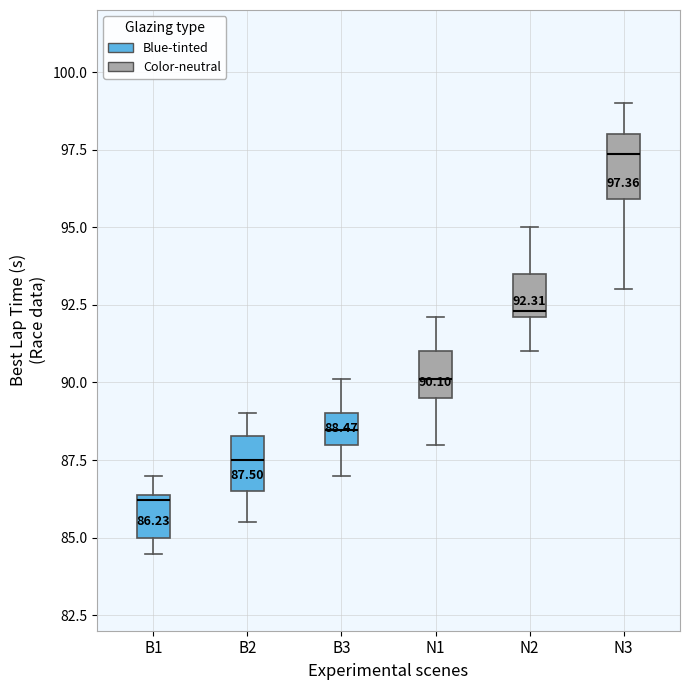

Which box's median line is the lowest?

B1